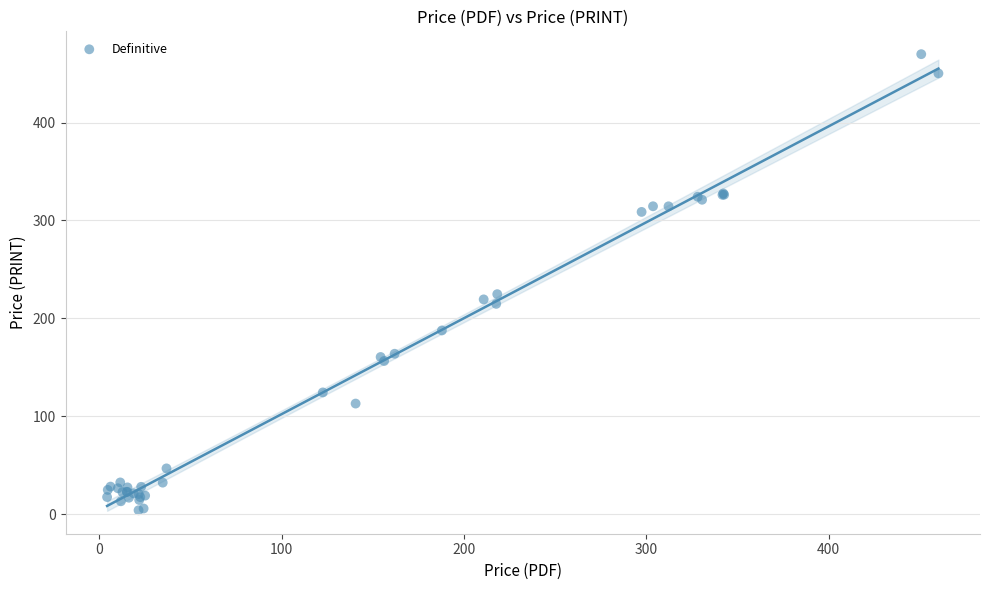

What Y value in the scatter plot is closest to 236?

224.7